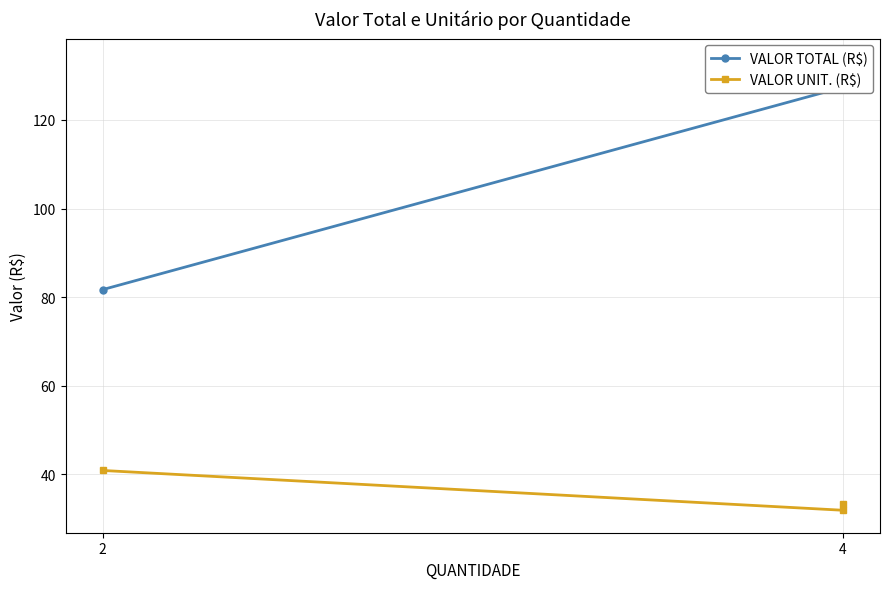

The value of VALOR UNIT. (R$) at 4 is 54.3. True or false?

False